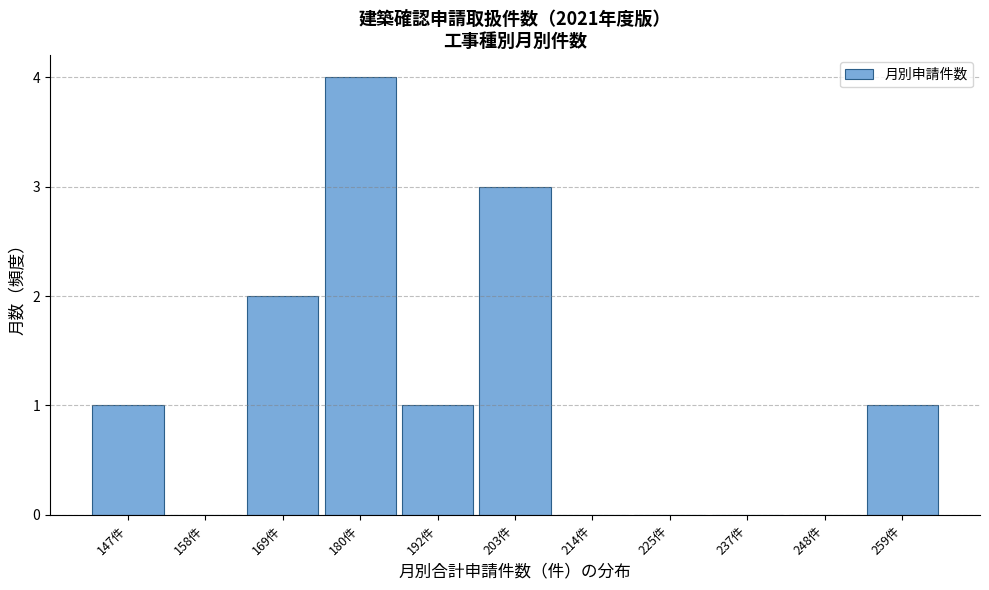

Reading left to right, list all the values displayed in this chart.

147件=1	158件=0	169件=2	180件=4	192件=1	203件=3	214件=0	225件=0	237件=0	248件=0	259件=1